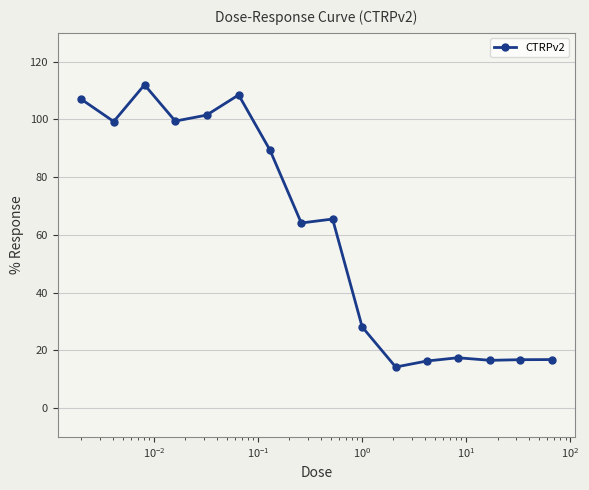

What is the smallest value displayed?

14.2